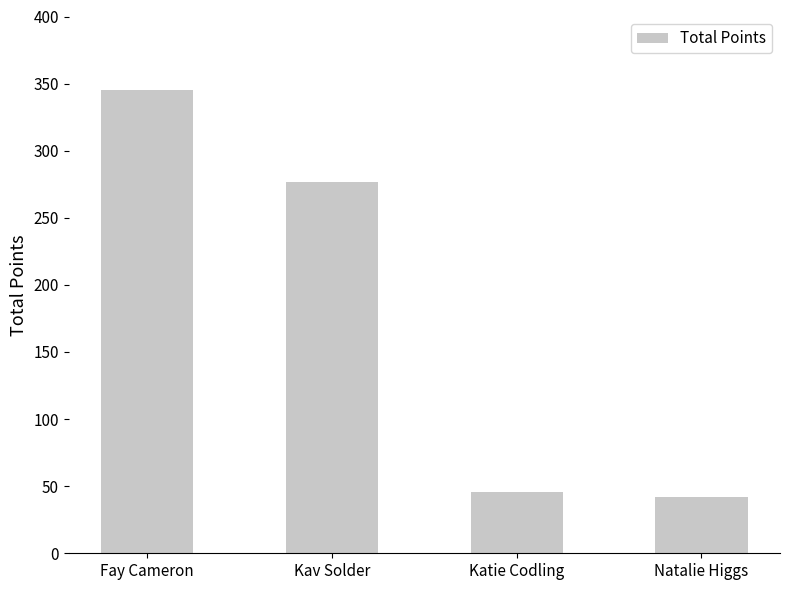

Is it true that the value at Fay Cameron is 345?

True